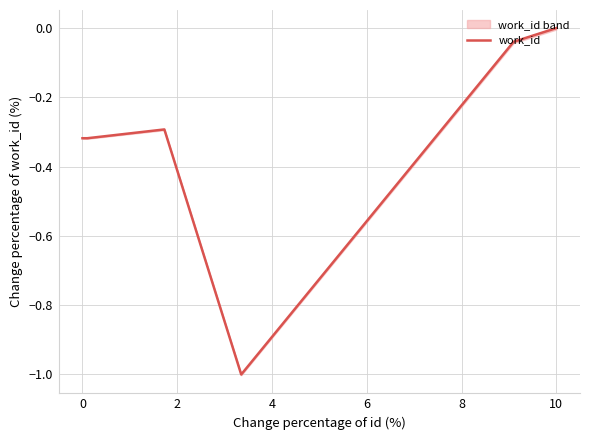

Which category has the highest value in the work_id series?

10